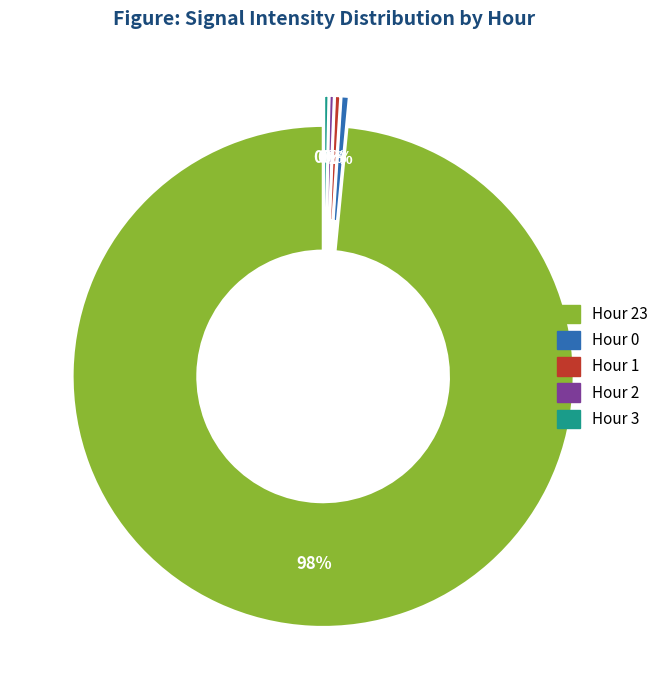

Does any single category account for the majority?

Yes